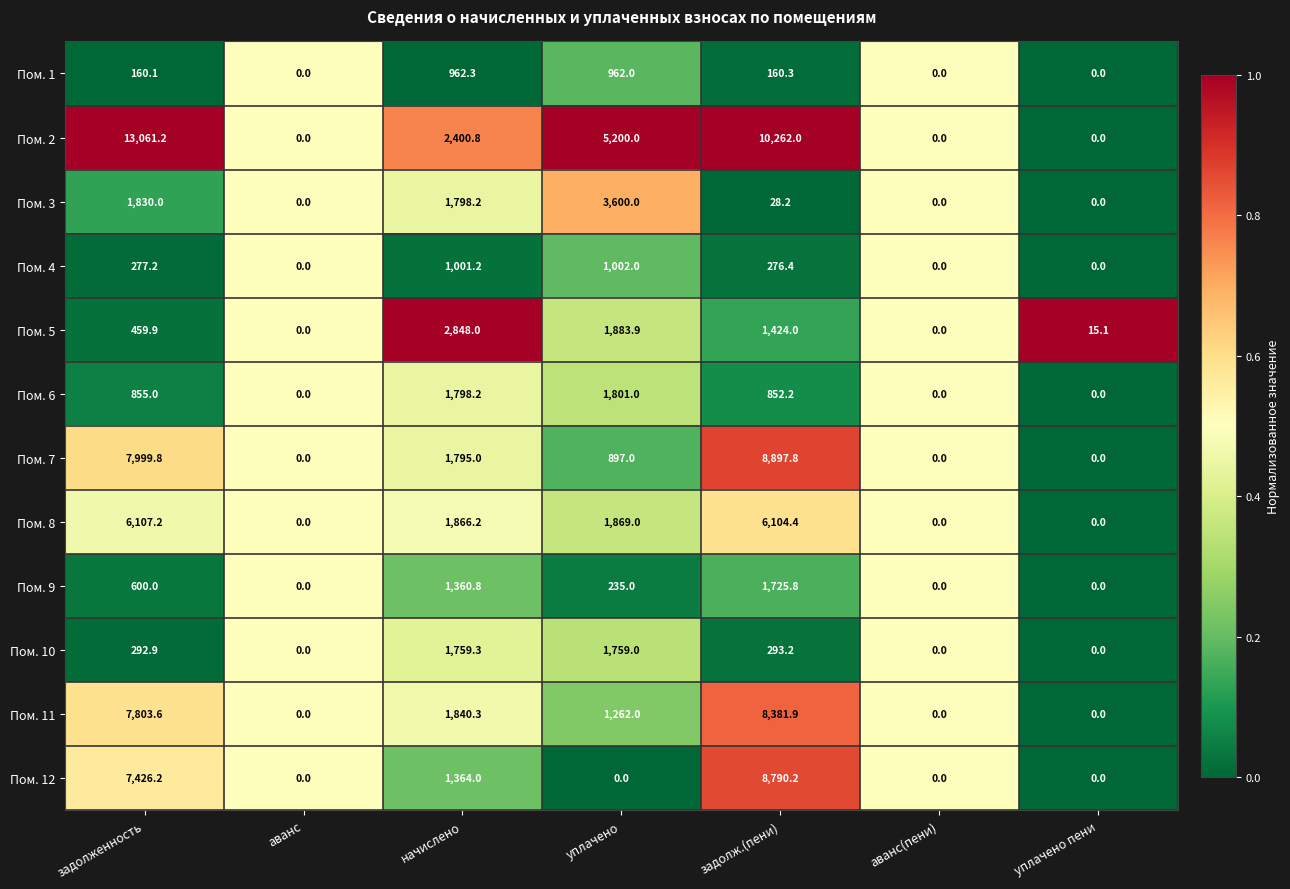

At which category is the sum across all series the highest?

задолж.(пени)